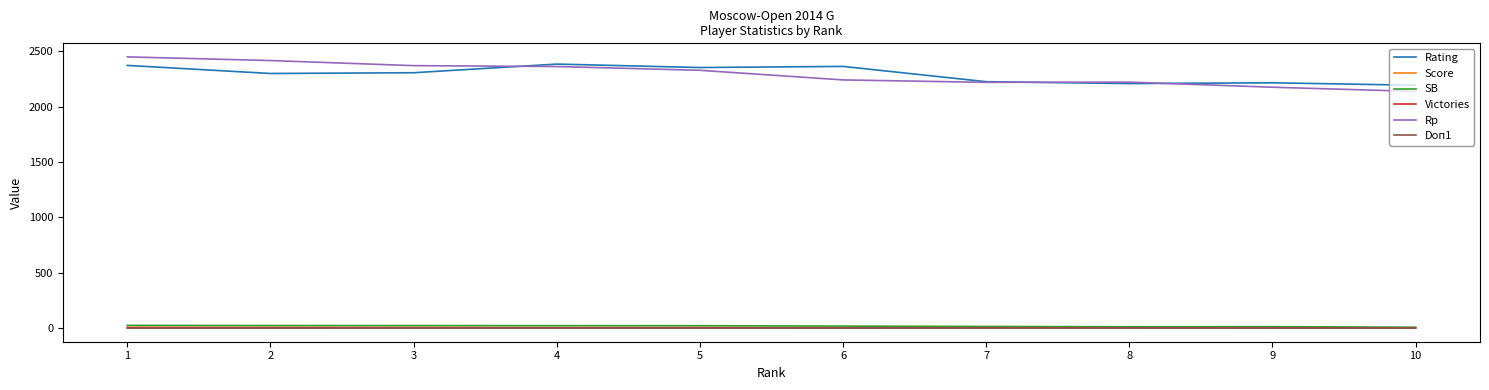

Which series has the widest spread of values?

Rp